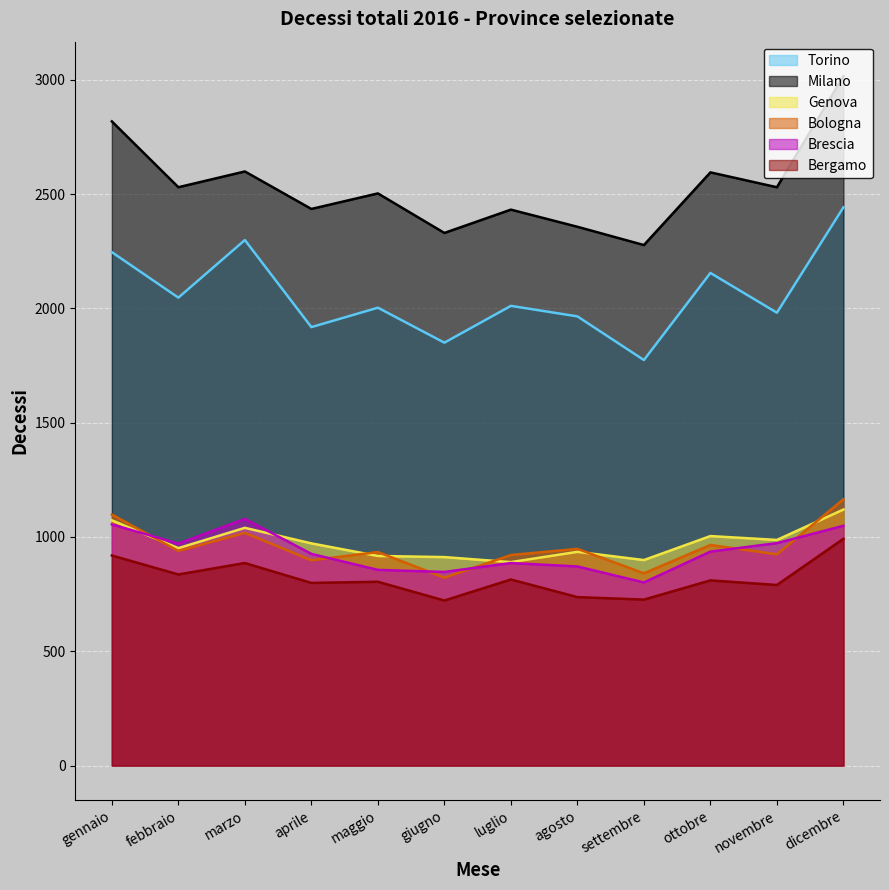

At how many categories does at least one series exceed 1015?

12